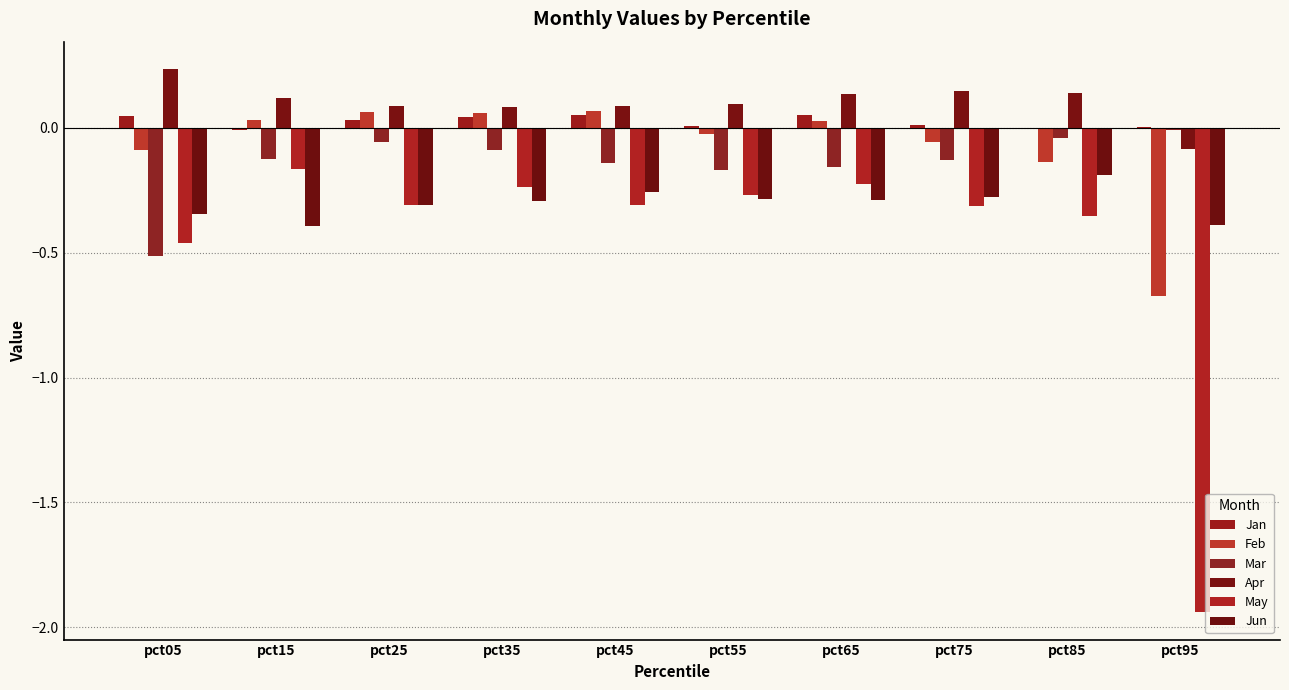

Which series has the largest range (max minus min)?

May